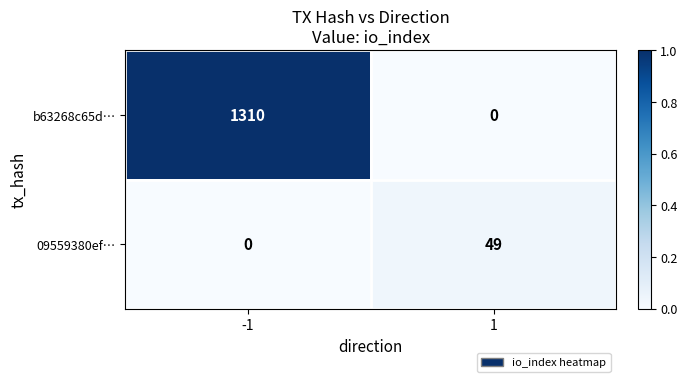

Which series has the widest spread of values?

b63268c65d…